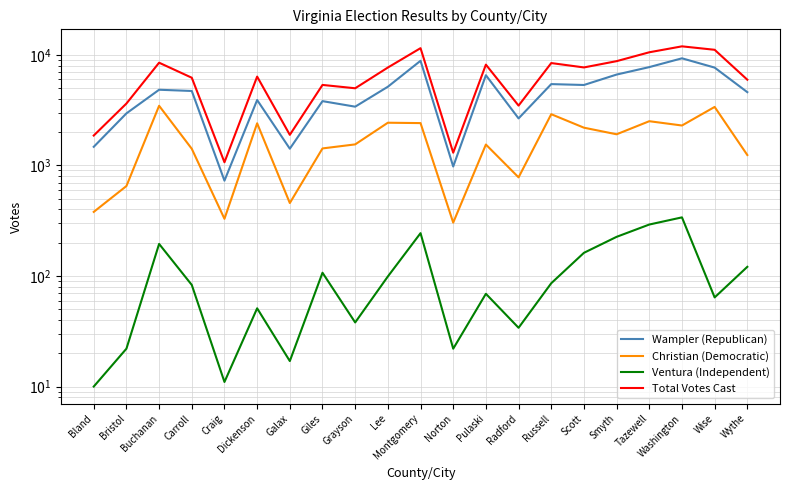

Which series changed the most between Radford and Scott?

Total Votes Cast